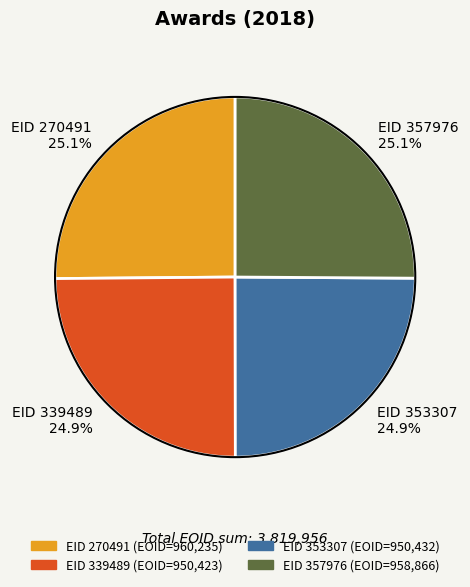

Approximately how many times larger is the value at EID 353307 24.9% compared to EID 357976 25.1%?

1.0